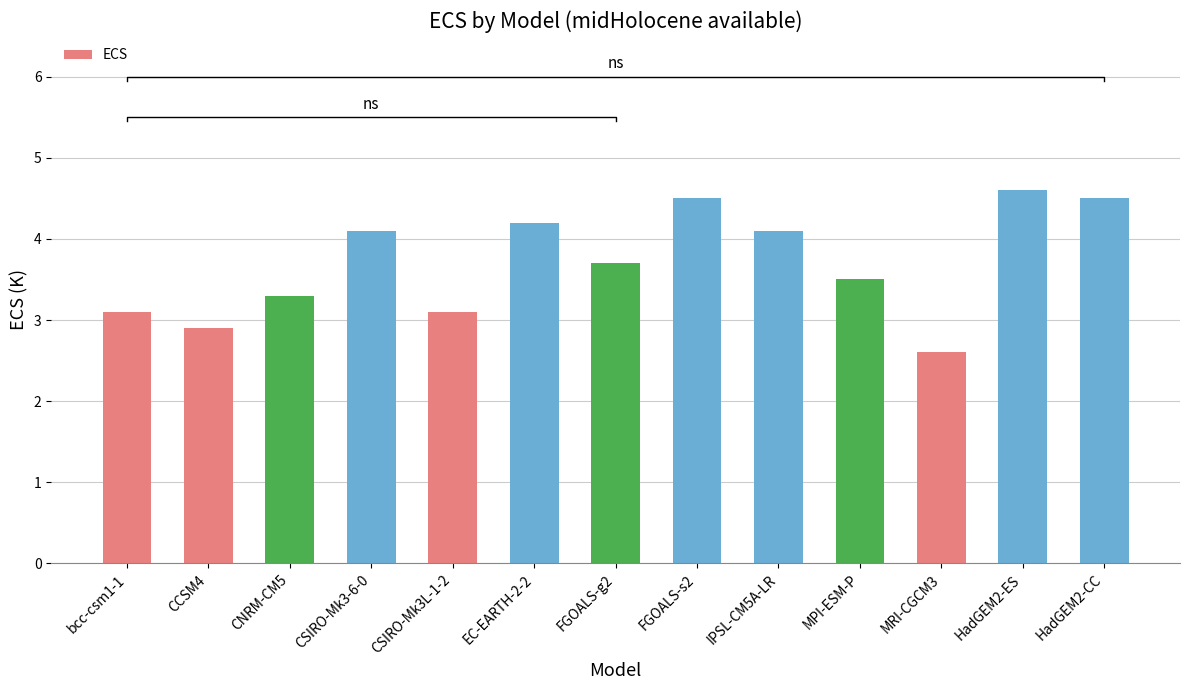

What is the value of the 9th bar from the left?

4.1